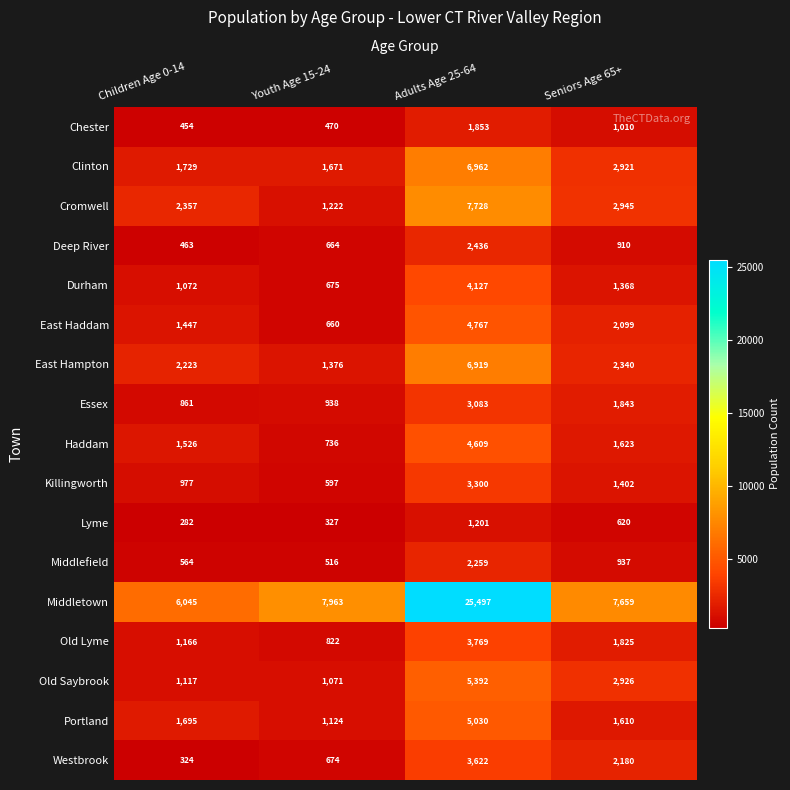

Count the Westbrook values in the range 674 to 3622.

3